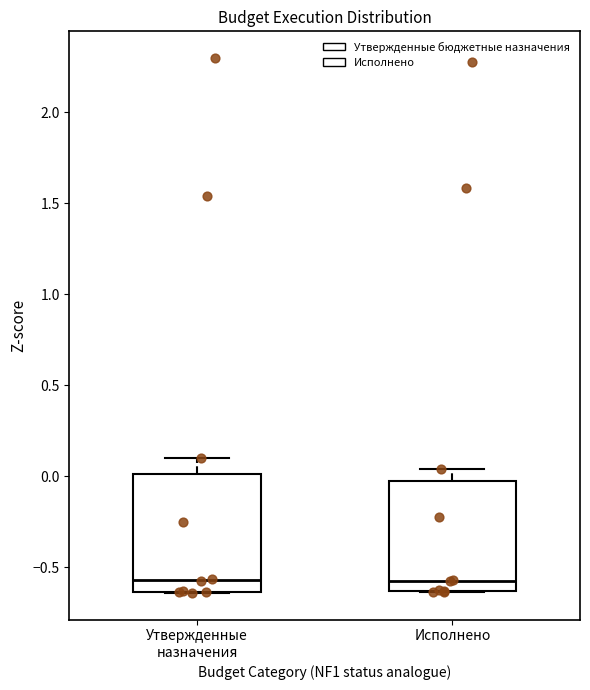

Reading left to right, transcribe this box plot: for each box, give where its median line is, the range the box spans, and where its two whiskers end, as read against the y-axis. The values are not printed on the chart, so give them approximately, as read against the axis.

Утвержденные назначения: median -0.55, box -0.65 to 0.00, whiskers -0.65 to 0.10
Исполнено: median -0.55, box -0.65 to -0.05, whiskers -0.65 to 0.05